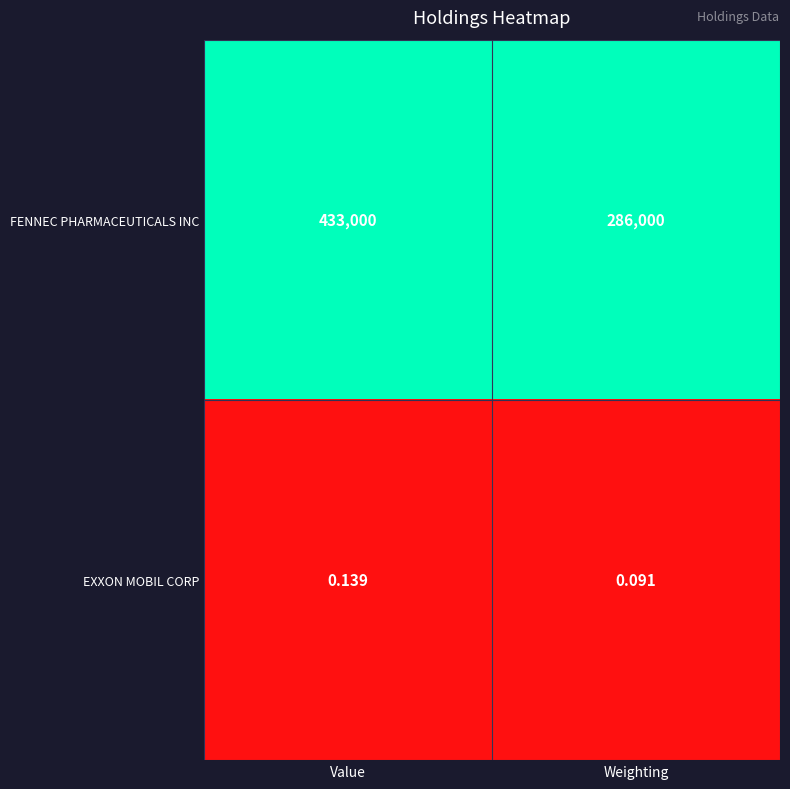

Which label corresponds to the smallest value in the chart?

Weighting